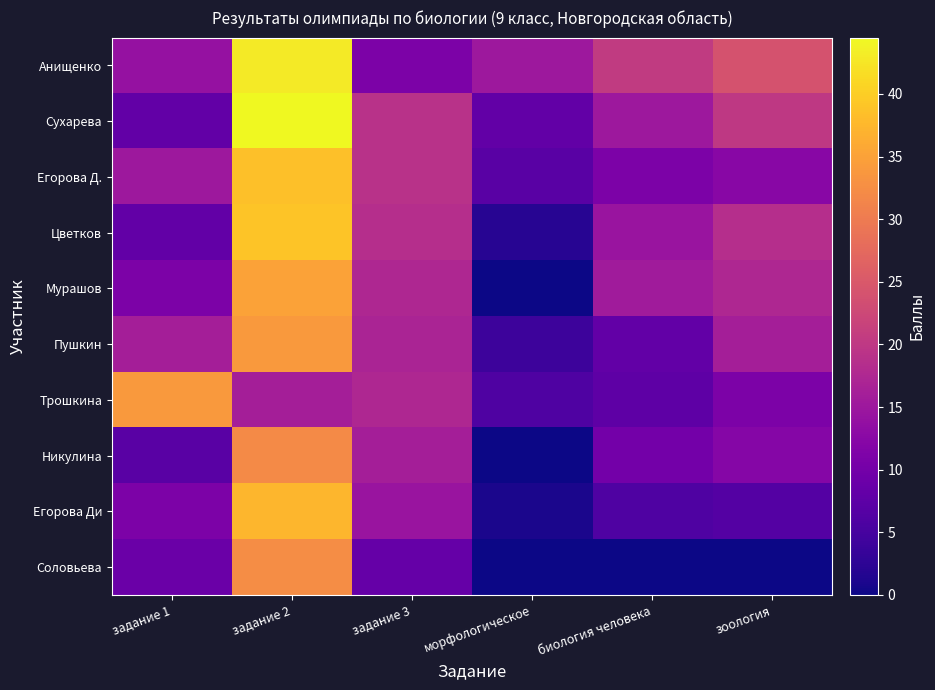

At which category is the sum across all series the highest?

задание 2